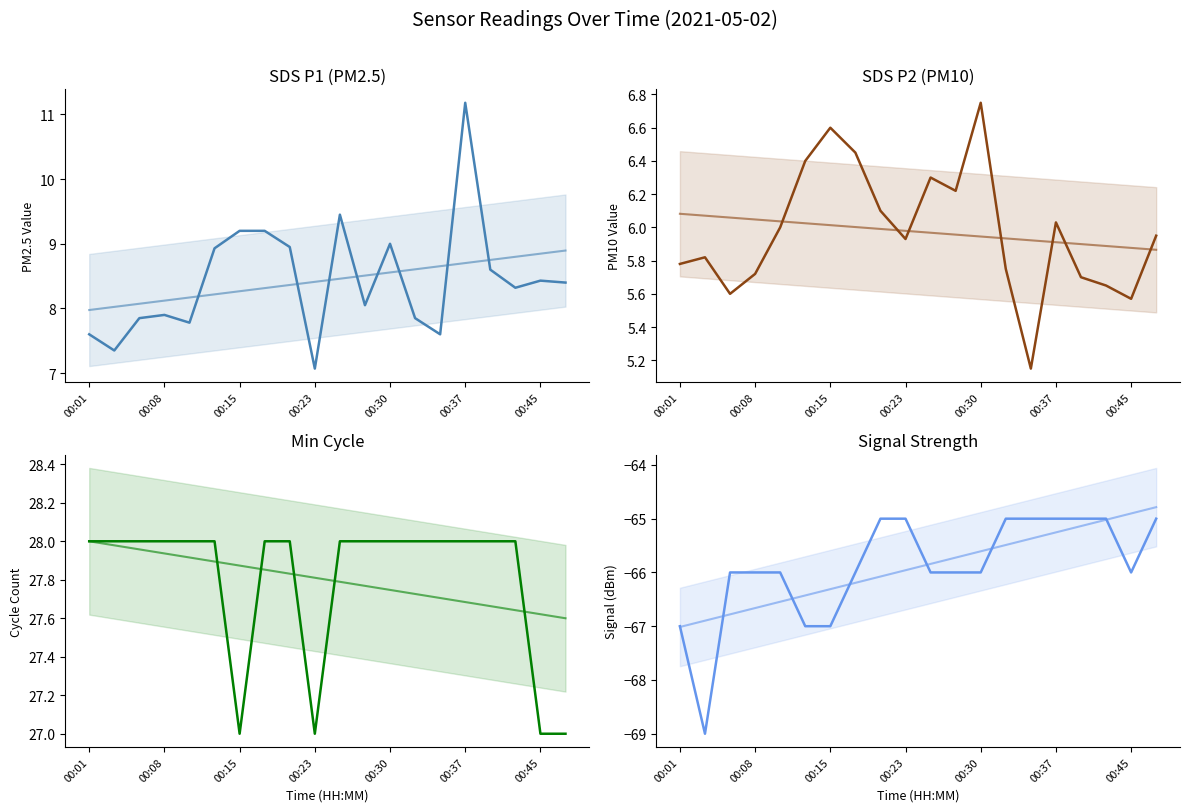

What is the average value of the SDS_P2 series?

6.0